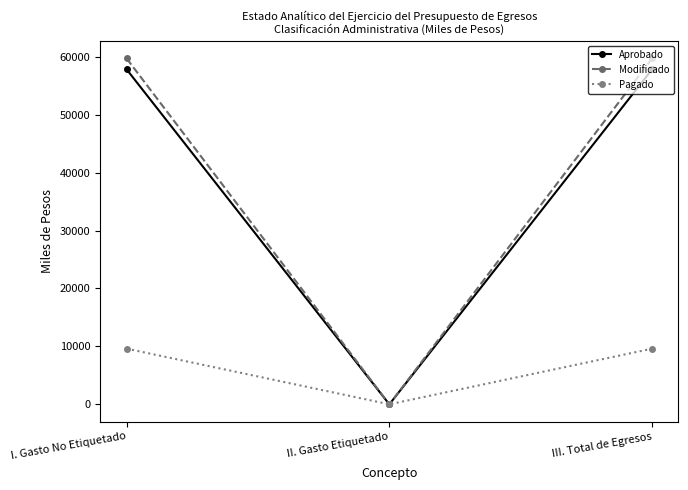

Reading left to right, transcribe all the data shown in this chart.

Aprobado: I. Gasto No Etiquetado=57826.3	II. Gasto Etiquetado=0.0	III. Total de Egresos=57826.3
Modificado: I. Gasto No Etiquetado=59707.0	II. Gasto Etiquetado=0.0	III. Total de Egresos=59707.0
Pagado: I. Gasto No Etiquetado=9612.4	II. Gasto Etiquetado=0.0	III. Total de Egresos=9612.4